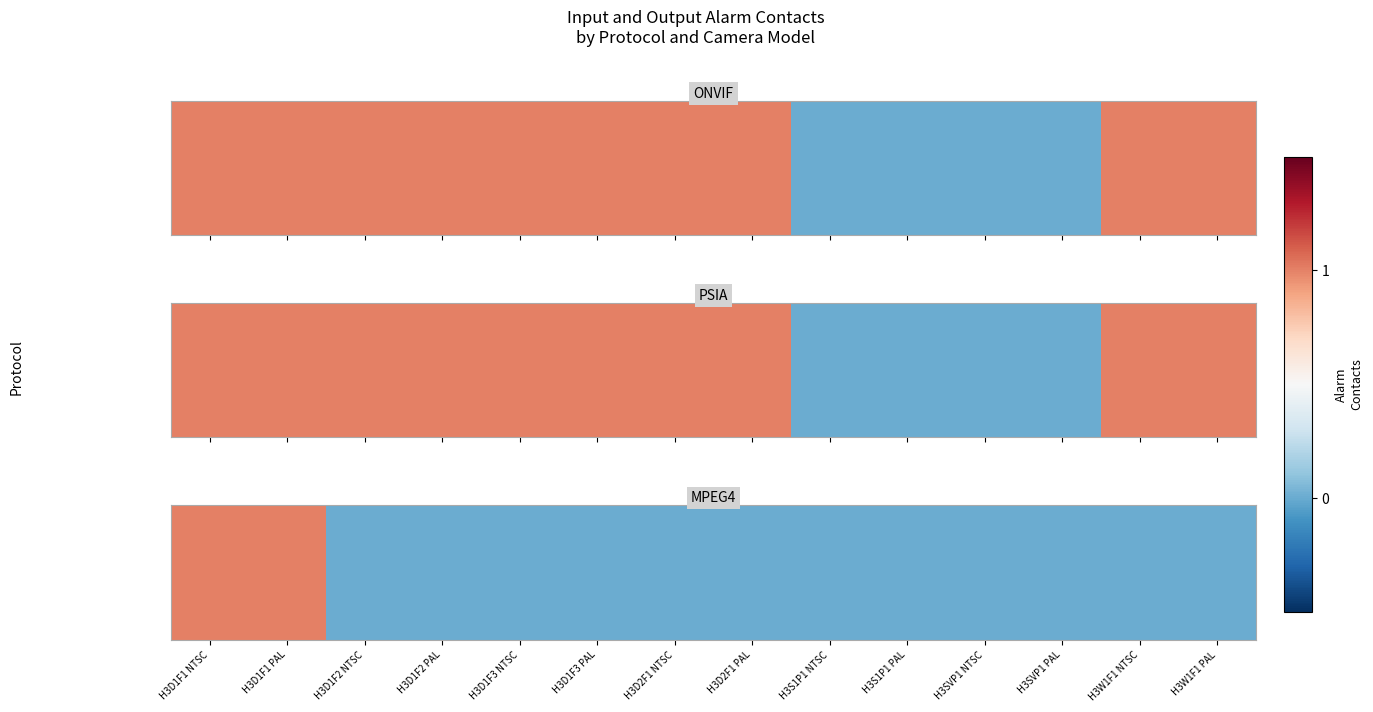

The value at H3W1F1 PAL is 0. True or false?

True